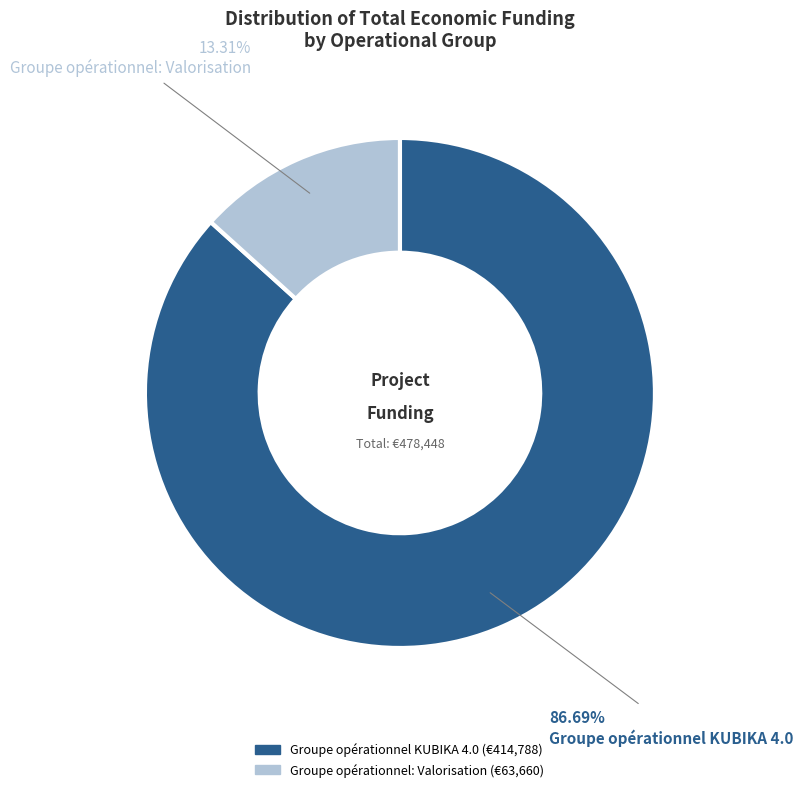

What is the ratio of the value at Groupe opérationnel KUBIKA 4.0 to the value at Groupe opérationnel: Valorisation?

6.5